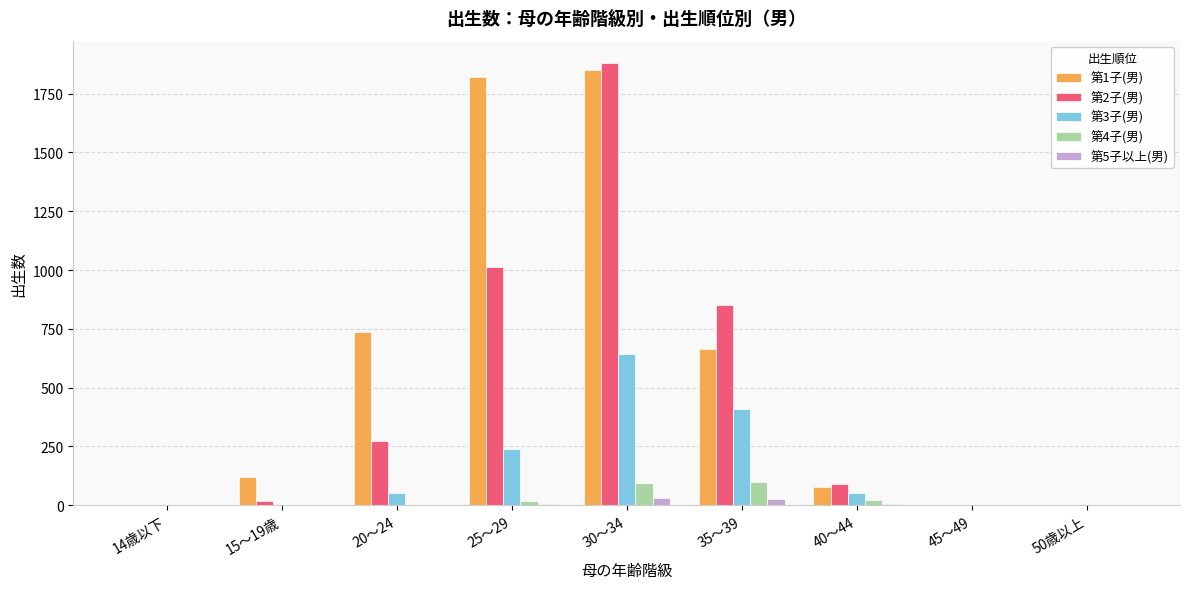

What is the greatest value displayed?

1881